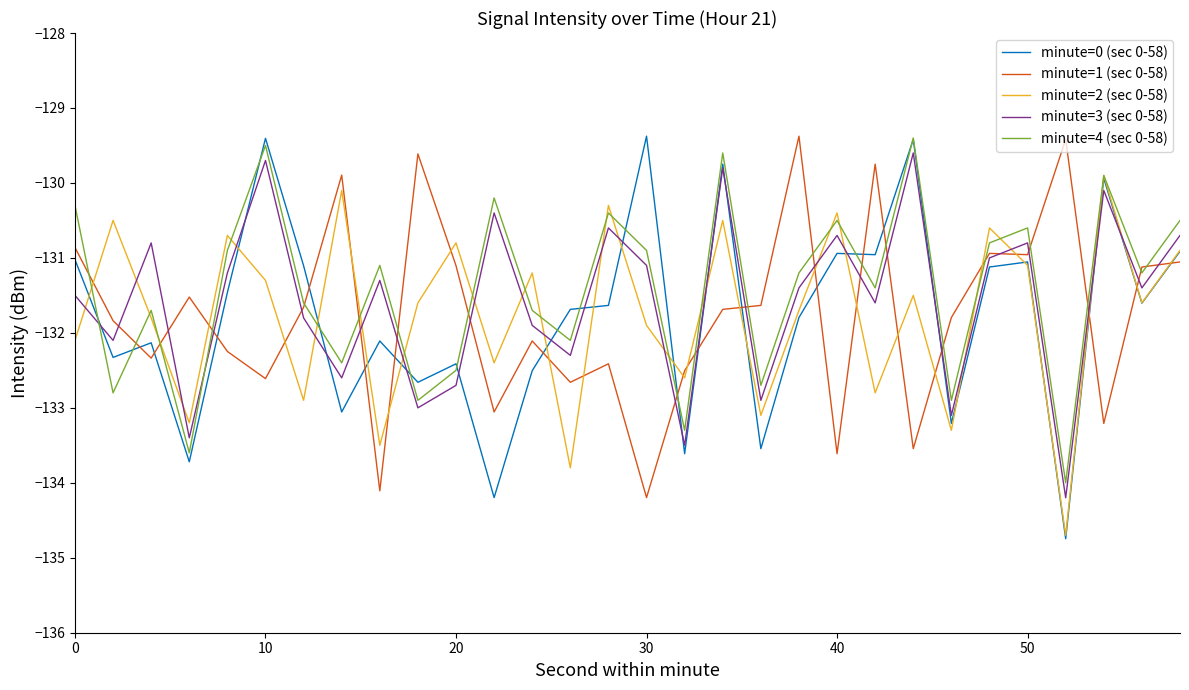

What is the maximum value for minute=1 (sec 0-58)?

-129.4